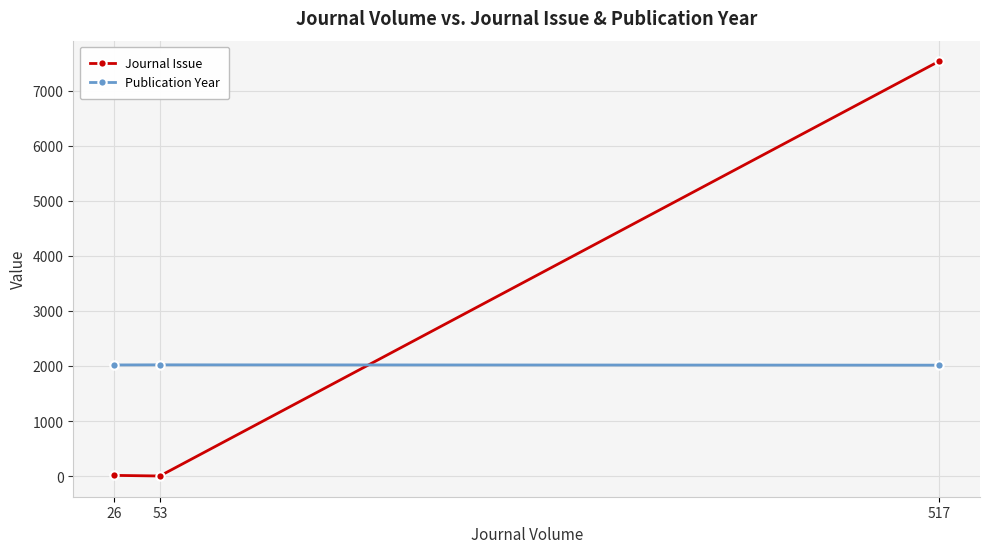

How many values in the Journal Issue series exceed 12?

1